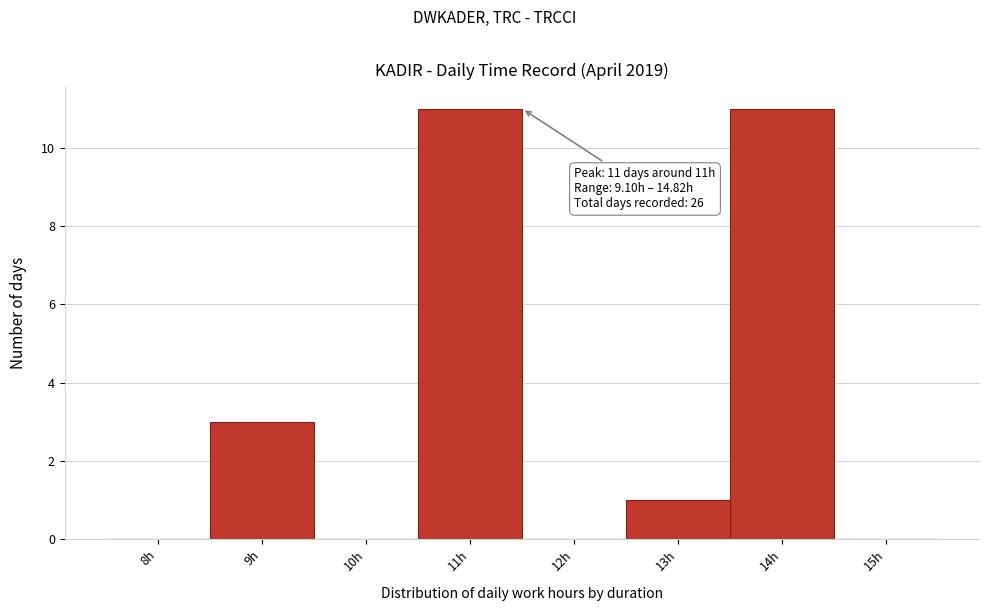

Reading left to right, list all the values displayed in this chart.

8h=0	9h=3	10h=0	11h=11	12h=0	13h=1	14h=11	15h=0